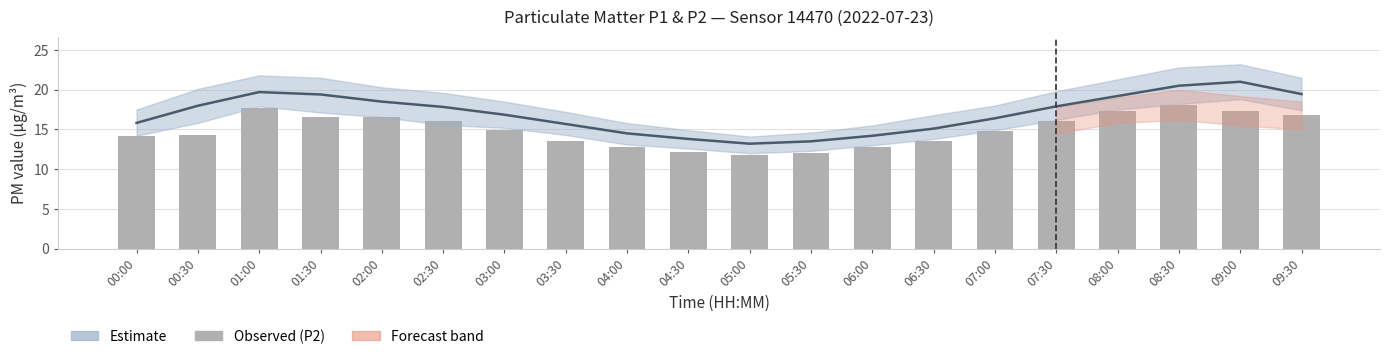

What is the difference between the P1 (Estimate) values at 00:30 and 05:30?

4.5